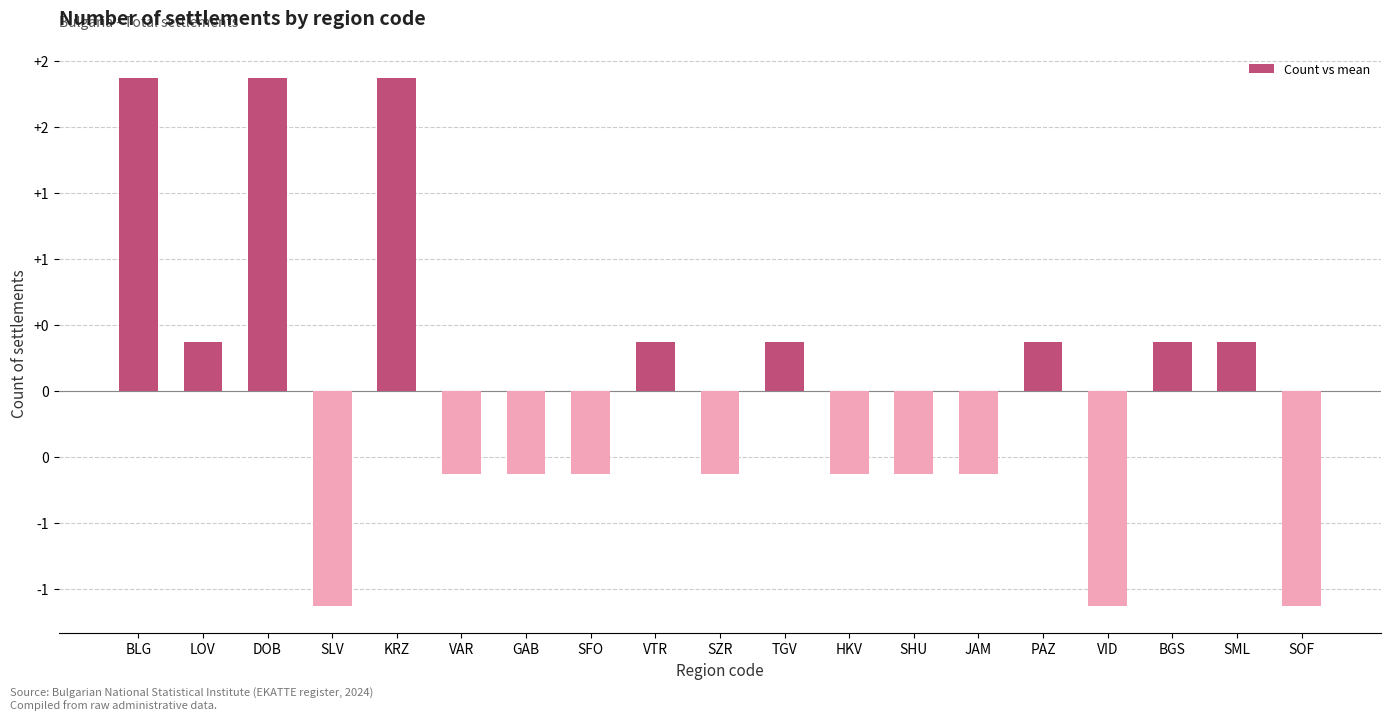

Does the chart contain any negative values?

Yes